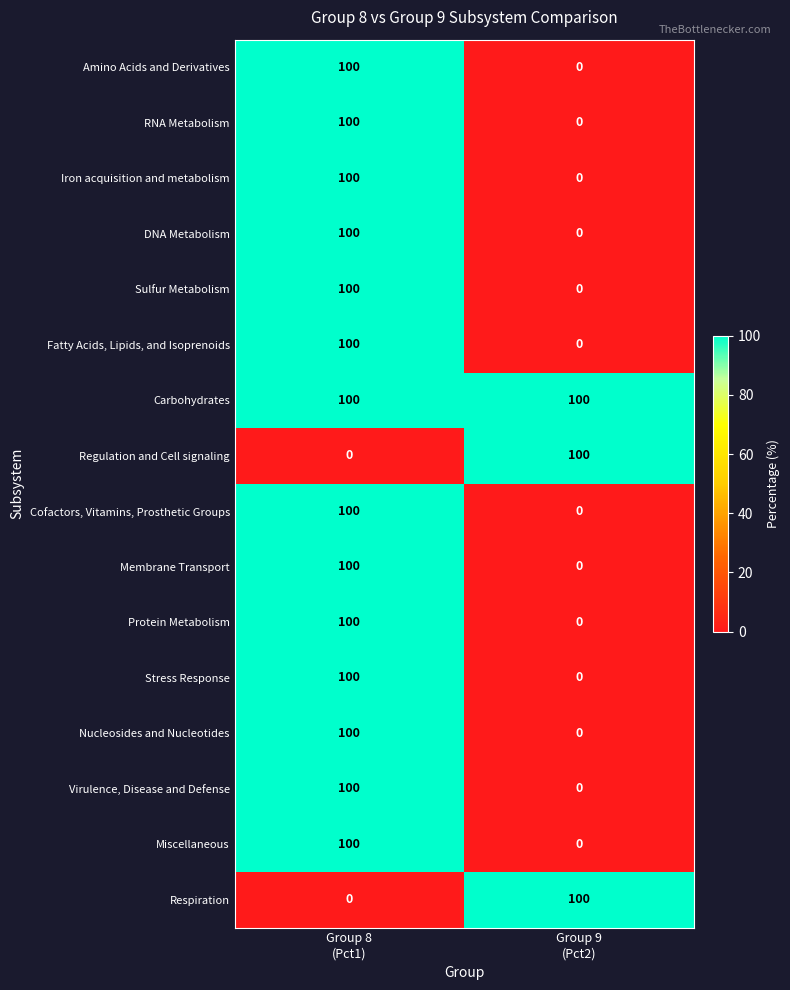

What is the maximum value for Stress Response?

100